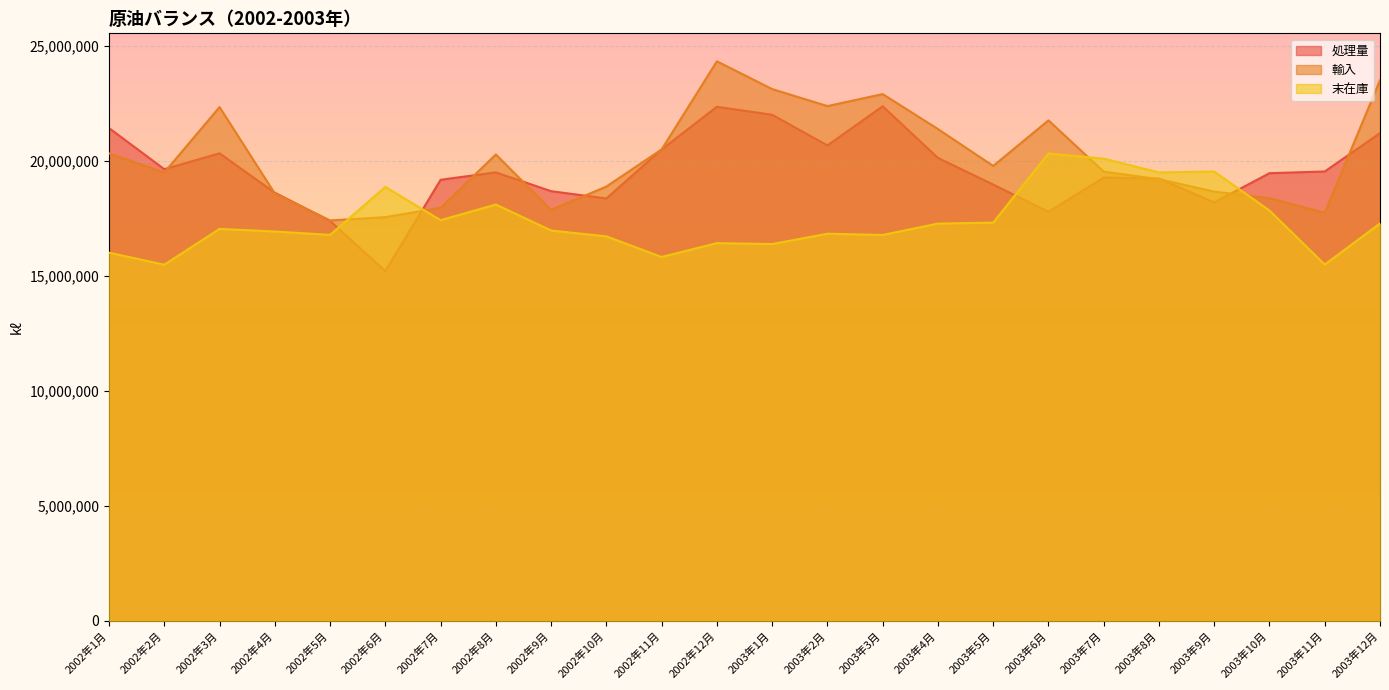

Reading right to left, list all the values displayed in this chart.

処理量: 21219697	19549242	19475072	18203998	19239404	19286850	17795119	18980596	20139992	22384964	20682935	22016612	22364333	20508608	18375622	18692410	19511657	19188233	15214863	17399005	18625139	20340186	19648422	21436501
輸入: 23522417	17749929	18387171	18673269	19216831	19543092	21773075	19790532	21395959	22915816	22394268	23133720	24341313	20509533	18894084	17878478	20290452	17967294	17562543	17419094	18591077	22351451	19506221	20336982
末在庫: 17288031	15501572	17849809	19547580	19507669	20106905	20333563	17326451	17282229	16787809	16841887	16391923	16433085	15830133	16725290	16981062	18111716	17431054	18877595	16790429	16938469	17051334	15494557	16017091